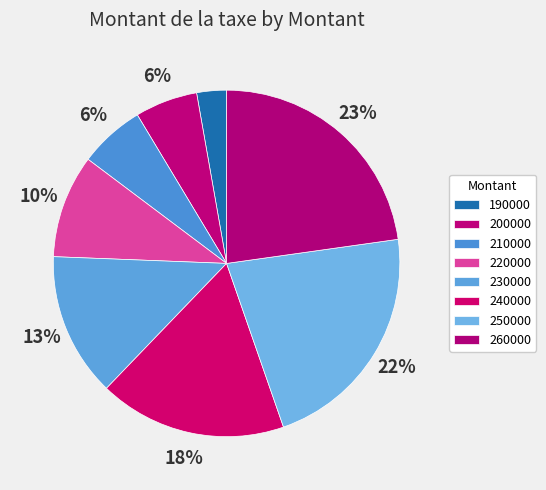

To the nearest percent, what is the difference between the largest and smallest slice percentages?

20%